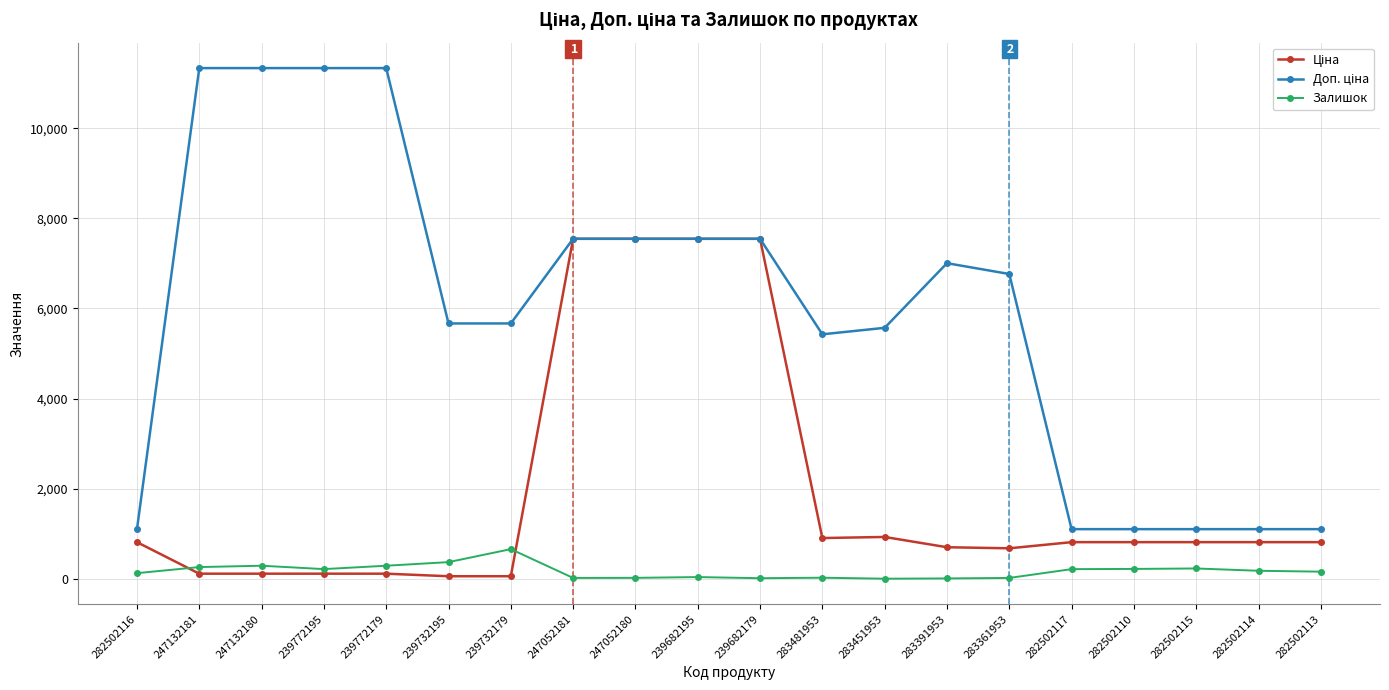

What is the value of the Залишок point at the 7th from the left?

658.0